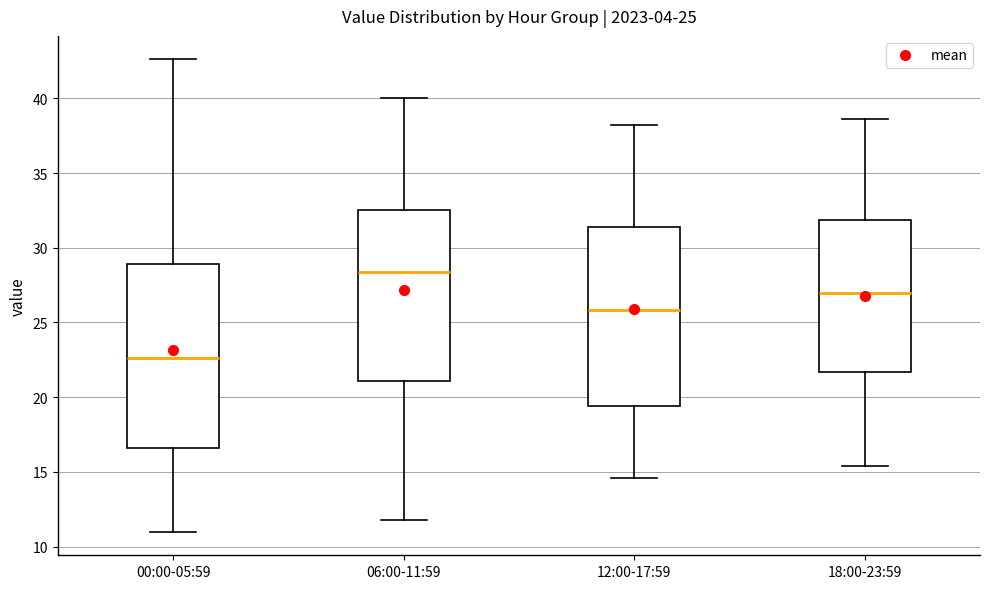

Which box has the lowest median line?

00:00-05:59